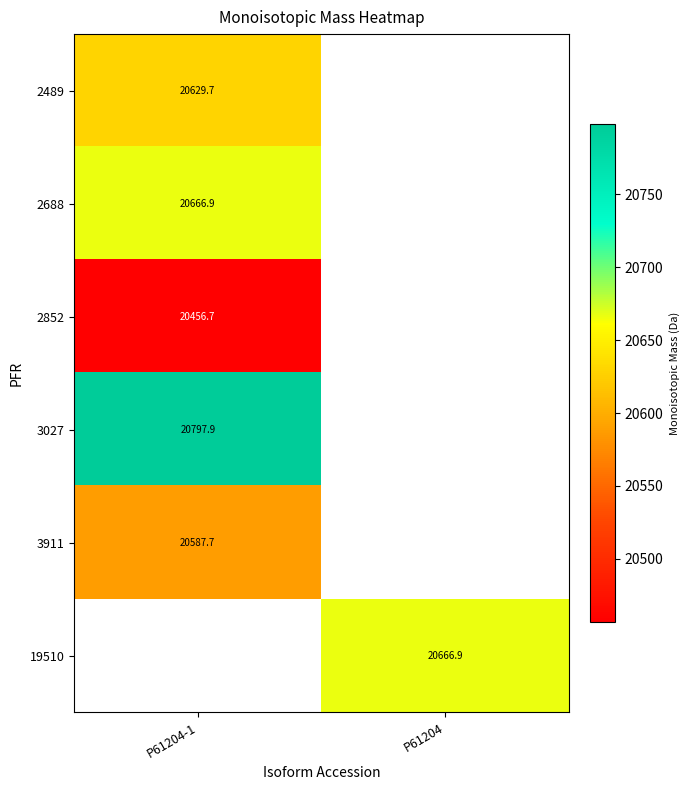

Where is 3911 nearest to the value 20587?

P61204-1